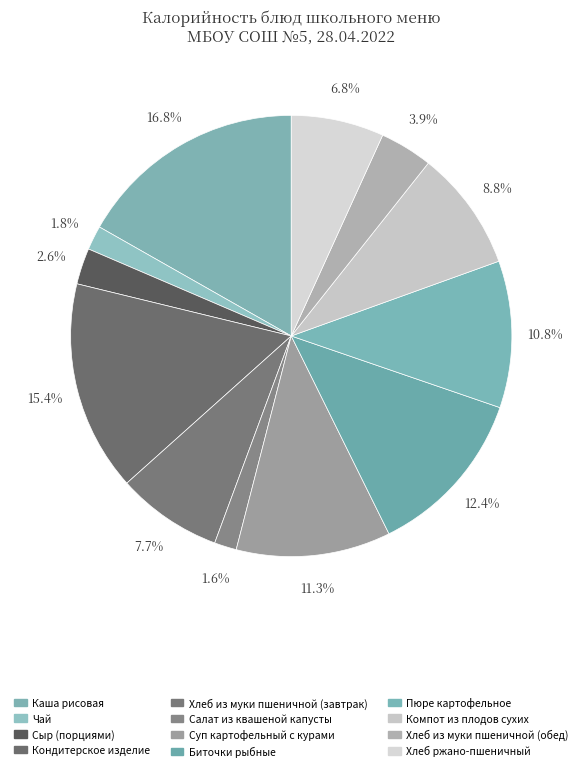

Rank the categories by value from highest to lowest.

Каша рисовая, Кондитерское изделие, Биточки рыбные, Суп картофельный с курами, Пюре картофельное, Компот из плодов сухих, Хлеб из муки пшеничной (завтрак), Хлеб ржано-пшеничный, Хлеб из муки пшеничной (обед), Сыр (порциями), Чай, Салат из квашеной капусты